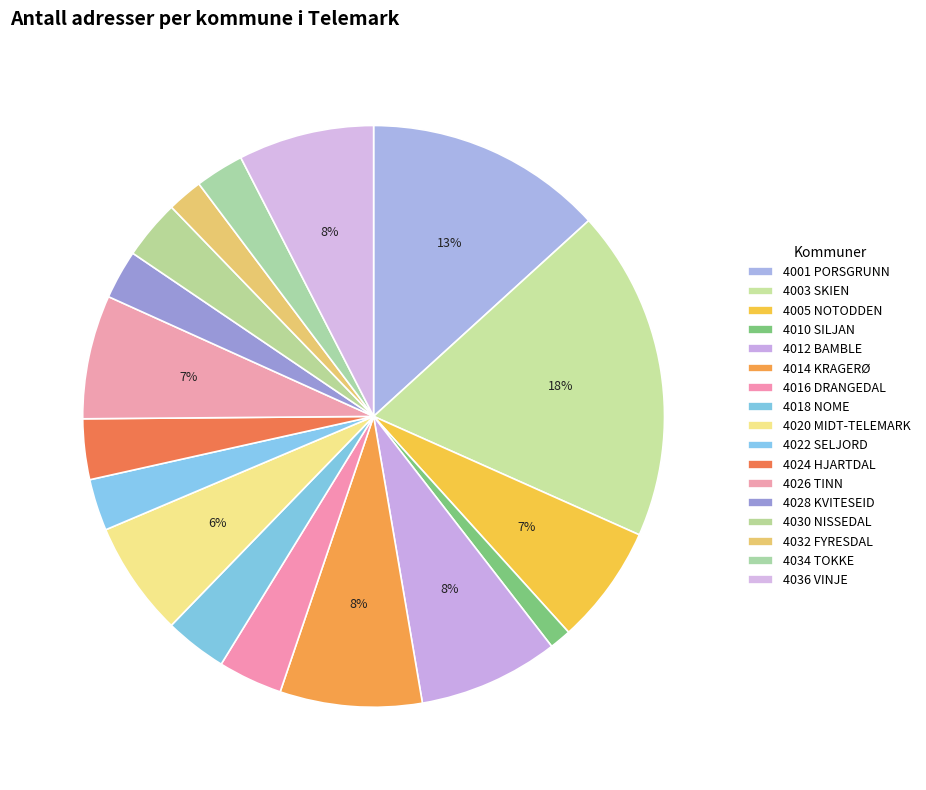

Combined, do 4018 NOME and 4024 HJARTDAL account for over 50%?

No